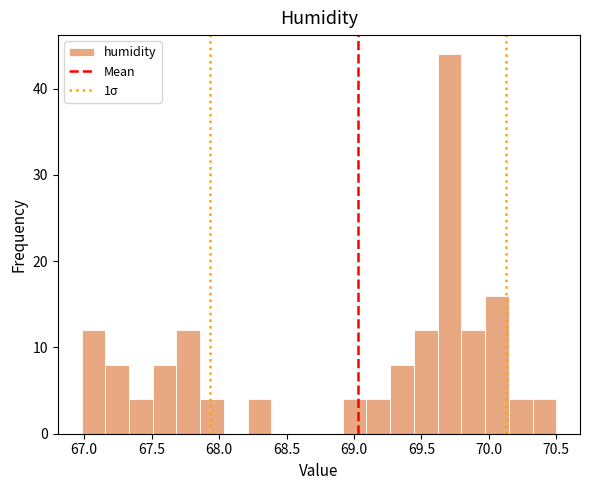

Around what value on the x-axis is the tallest bar? Give the approximate position of its centre, as read against the axis.

69.70